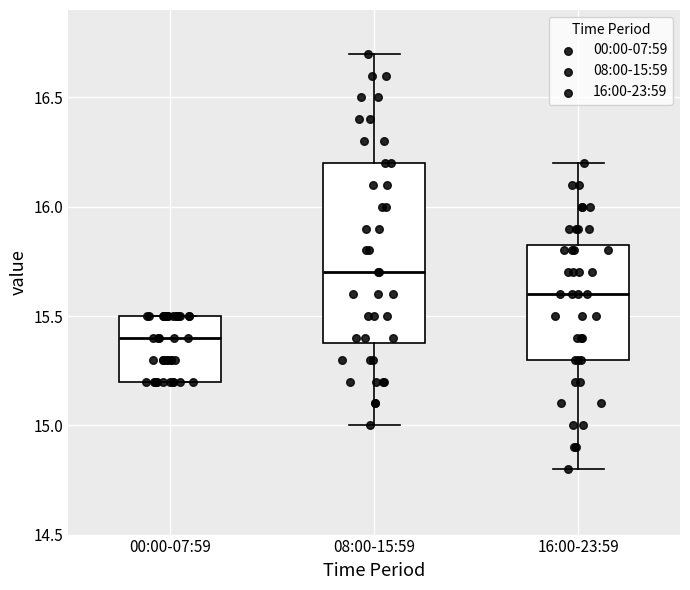

Reading left to right, read every box against the y-axis: the position of its median line, the range the box covers, and the ends of its whiskers. The values are not printed on the chart, so give them approximately, as read against the axis.

00:00-07:59: median 15.40, box 15.20 to 15.50, whiskers 15.20 to 15.50
08:00-15:59: median 15.70, box 15.40 to 16.20, whiskers 15.00 to 16.70
16:00-23:59: median 15.60, box 15.30 to 15.85, whiskers 14.80 to 16.20